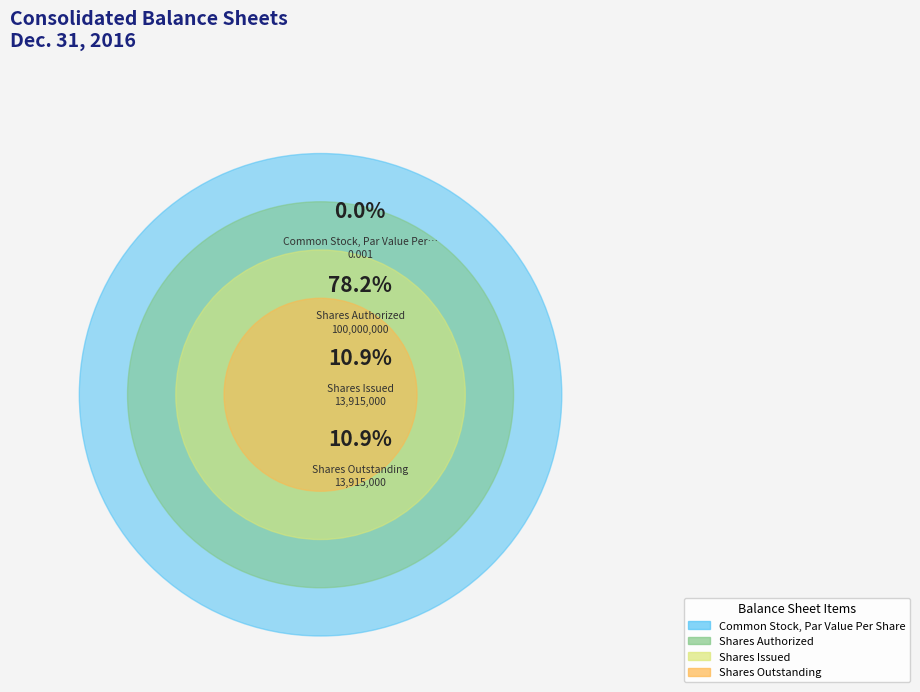

What is the largest slice in the pie chart?

Shares Authorized